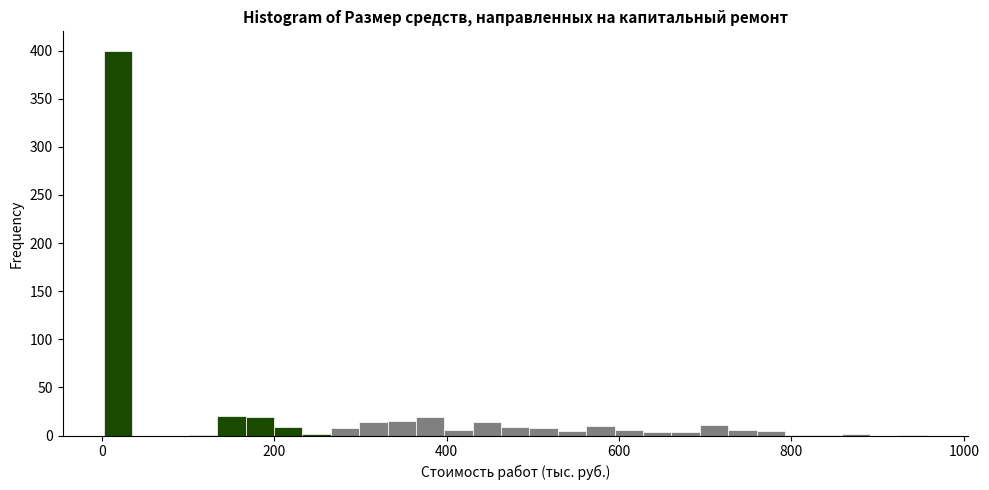

Read against the x-axis, roughly where is the centre of the tallest bar?

20